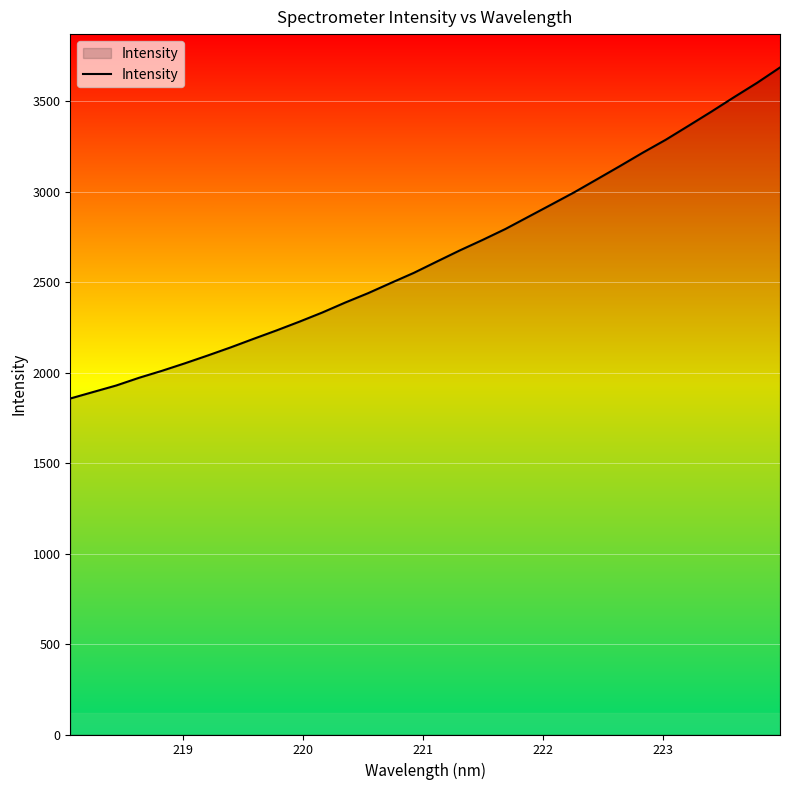

What is the minimum value shown in the chart?

1857.1